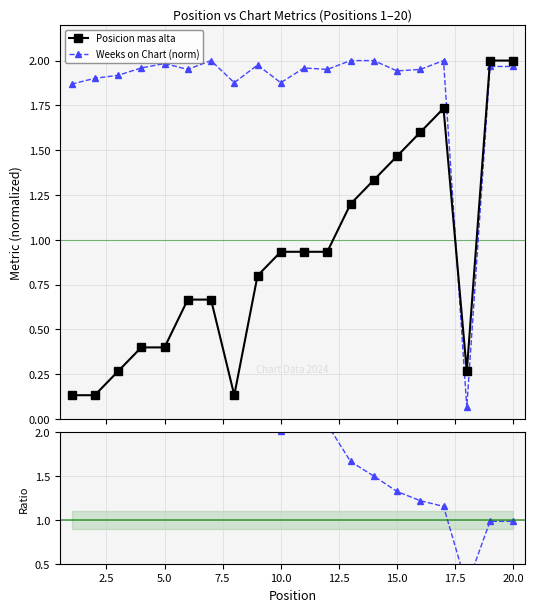

True or false: Posicion mas alta and Weeks on Chart (norm) cross at least once.

True